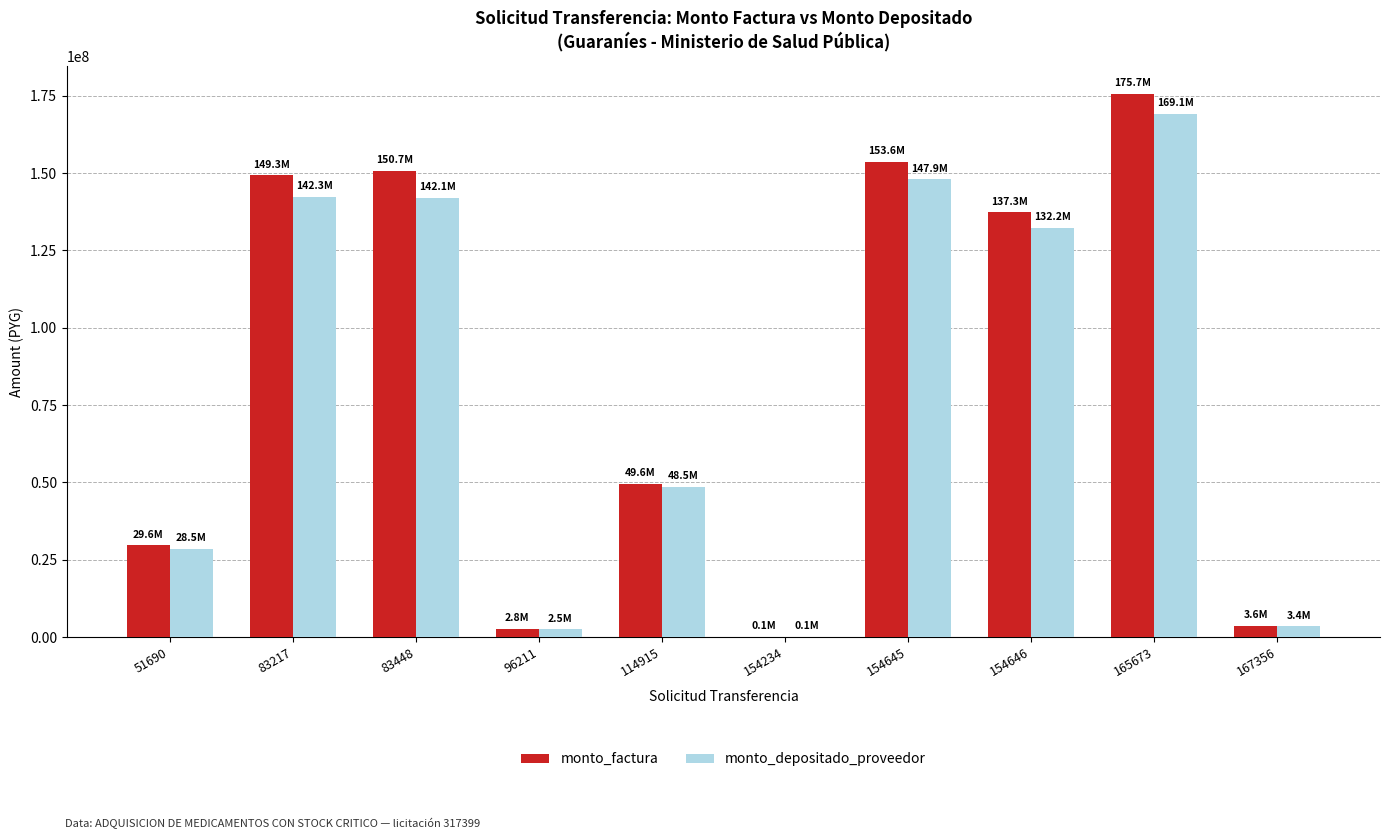

Is the value of monto_depositado_proveedor at 83448 greater than the value of monto_factura at 165673?

No